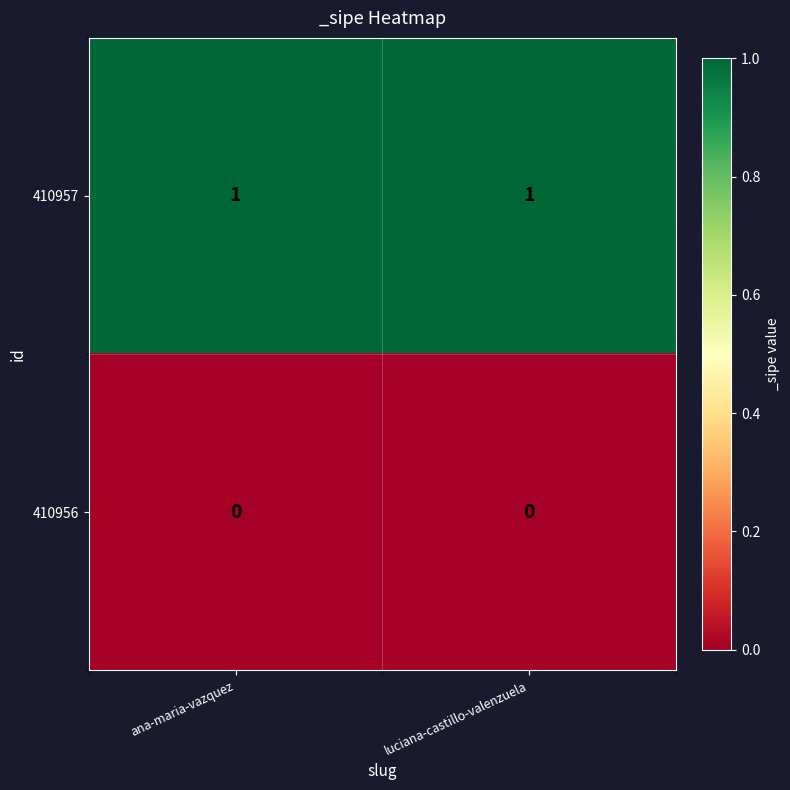

Reading left to right, what are all the values shown in this chart?

410957: 1	1
410956: 0	0